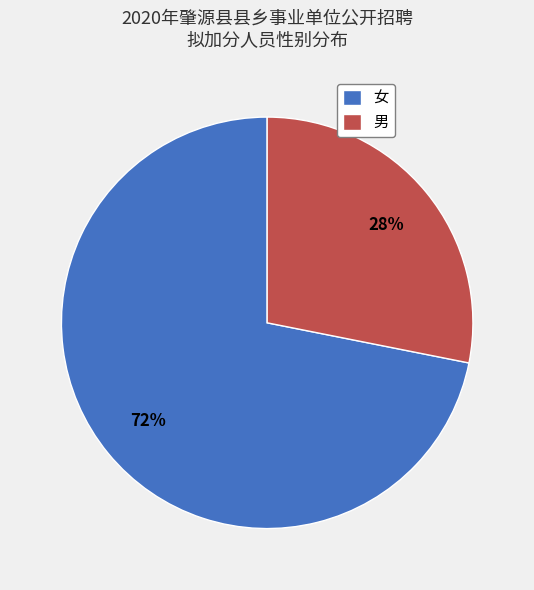

Which has a higher value, 男 or 女?

女